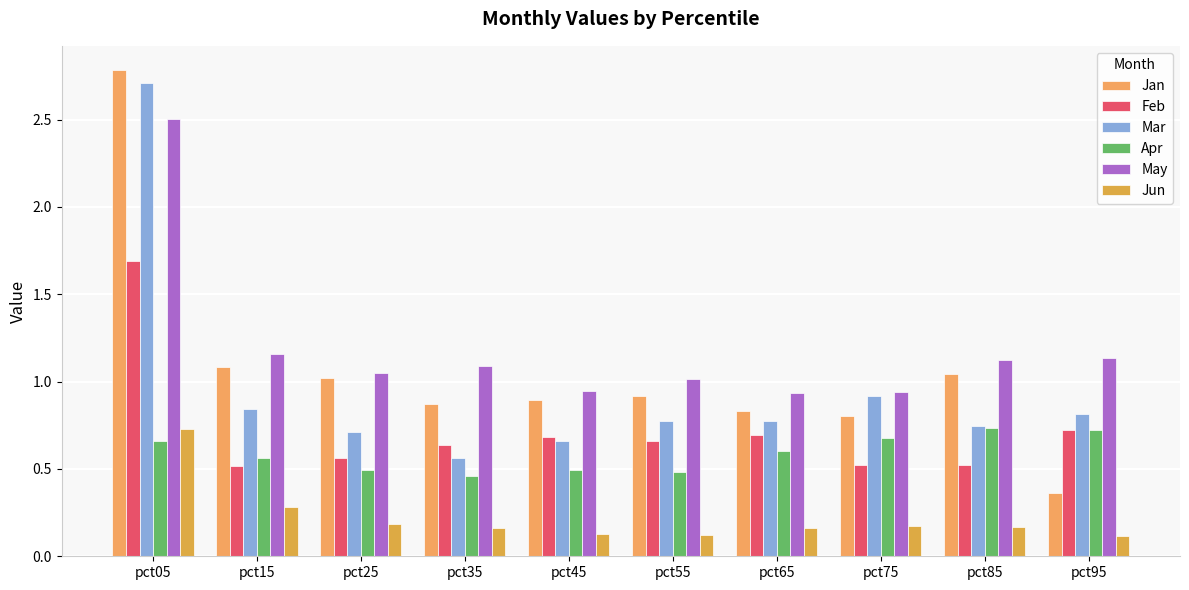

Where is Jan nearest to the value 1?

pct25